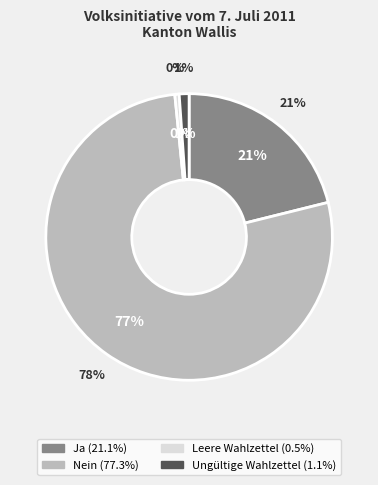

Does any single category account for the majority?

Yes